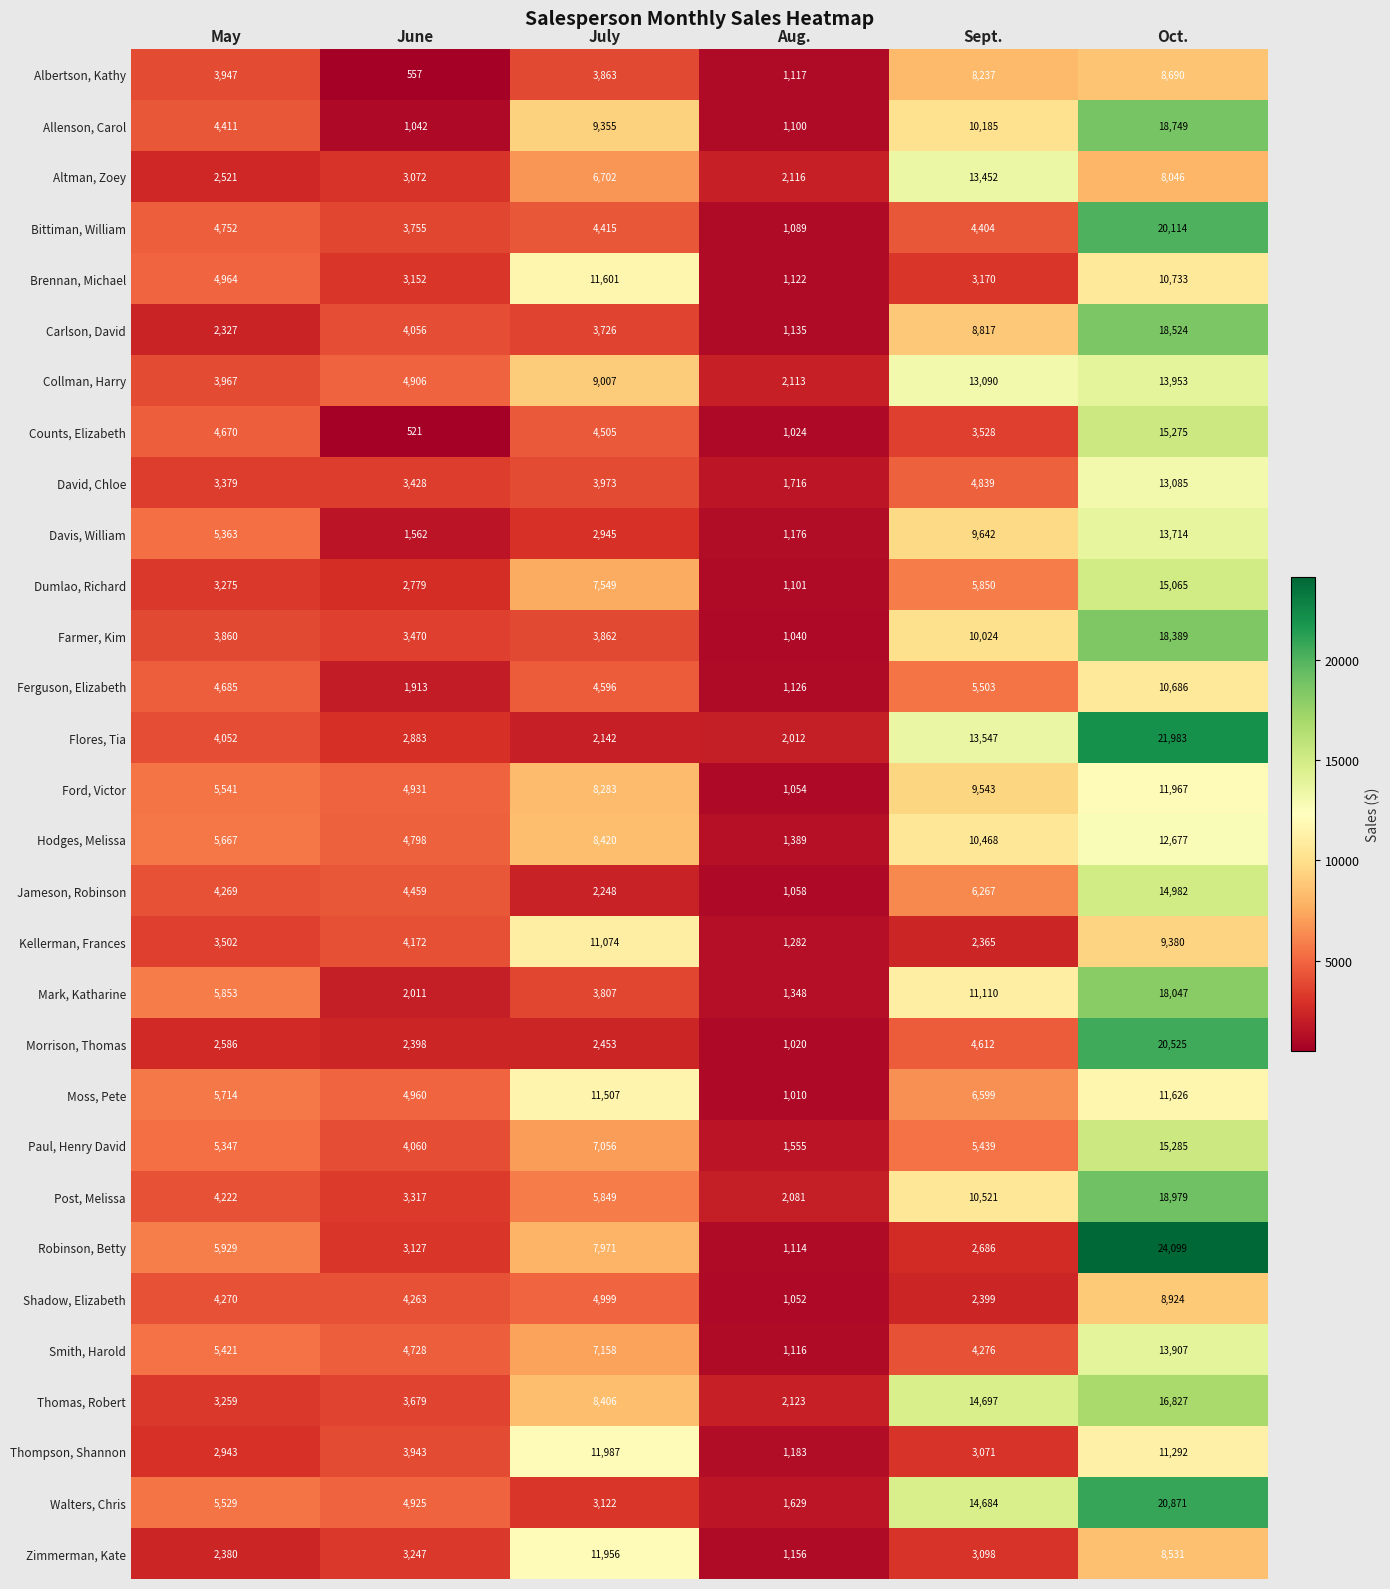

What is the difference between the highest and lowest values at May?

3602